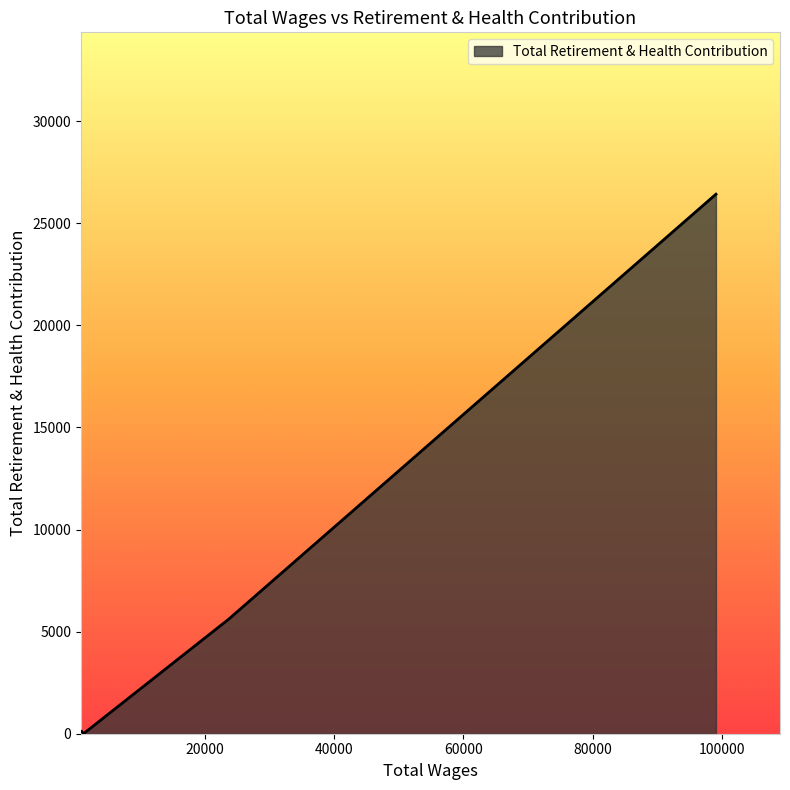

True or false: the data has more than 1 interior local peaks.

False